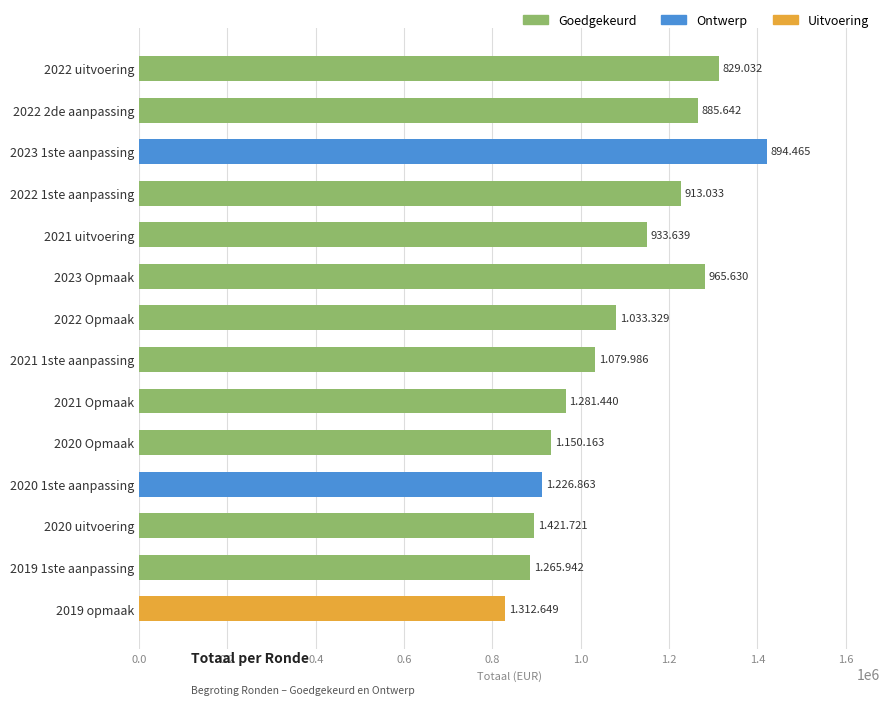

What is the sum of all values?

15193534